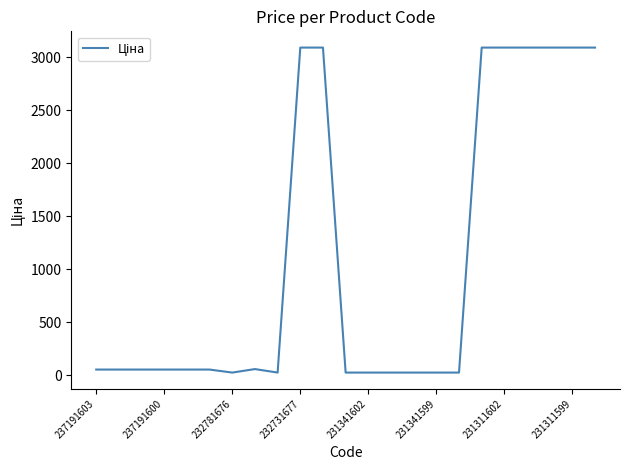

How many lines are shown in the chart?

1